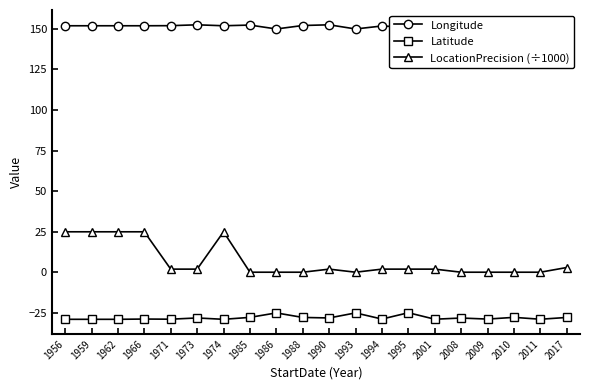

What is the difference between the Longitude values at 1988 and 1959?

0.2